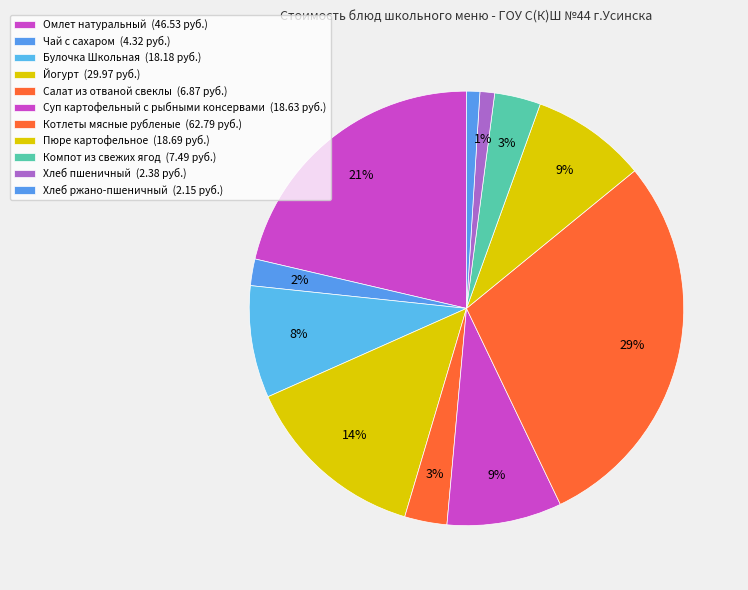

Rank the categories by value from lowest to highest.

Хлеб ржано-пшеничный, Хлеб пшеничный, Чай с сахаром, Салат из отваной свеклы, Компот из свежих ягод, Булочка Школьная, Суп картофельный с рыбными консервами, Пюре картофельное, Йогурт, Омлет натуральный, Котлеты мясные рубленые